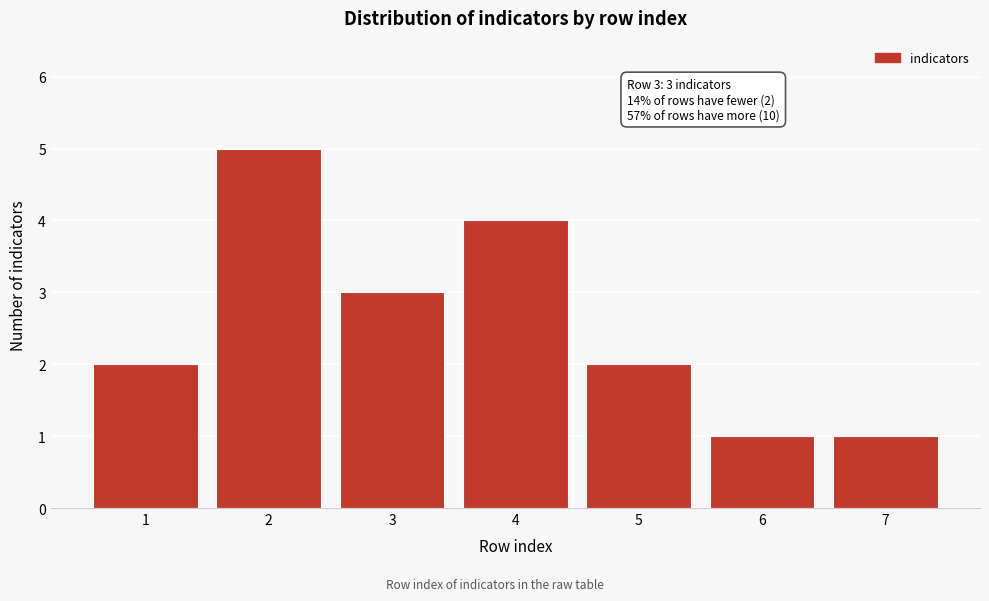

Reading left to right, transcribe all the data shown in this chart.

2	5	3	4	2	1	1